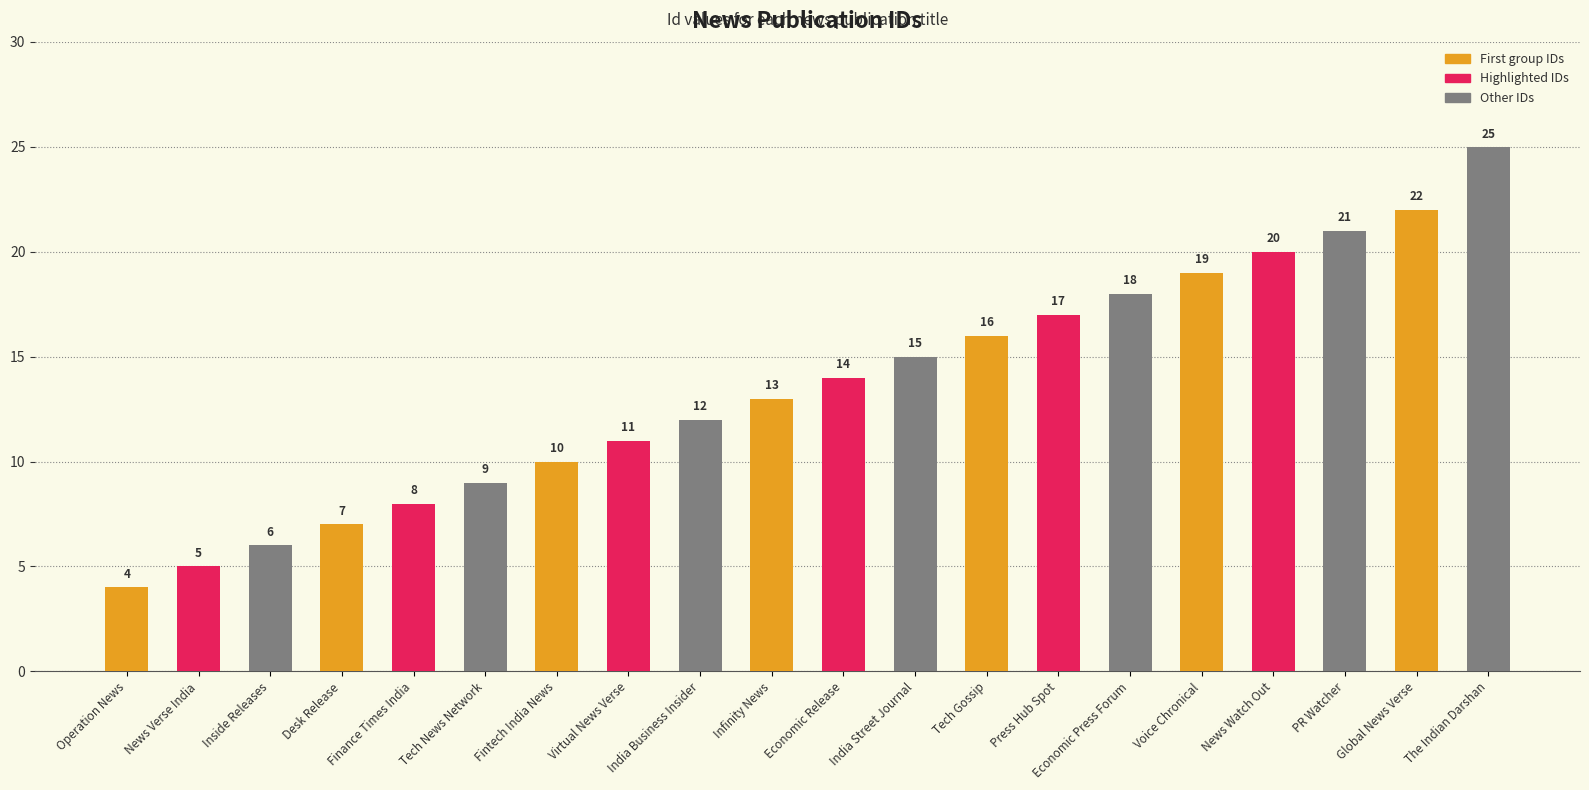

What is the difference between the maximum and minimum values?

21